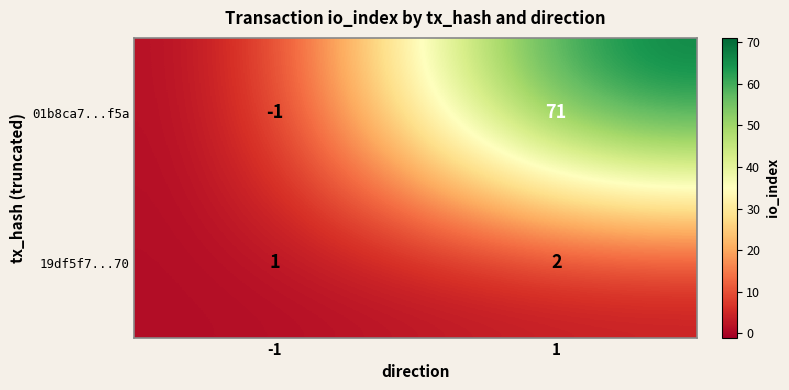

Reading left to right, transcribe all the data shown in this chart.

01b8ca7...f5a: -1	71
19df5f7...70: 1	2